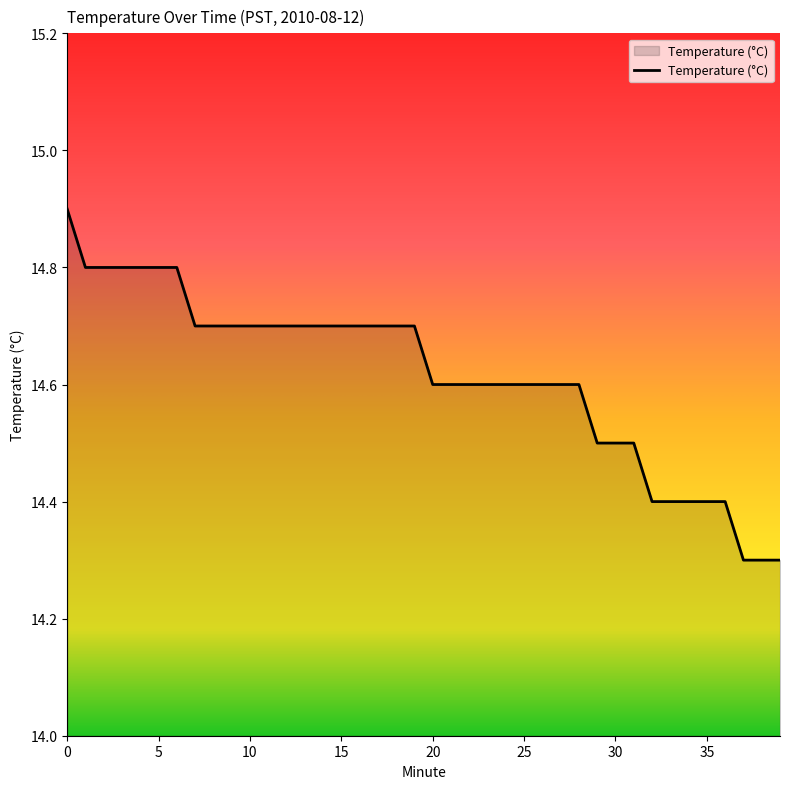

Count the values in the range 14 to 15.

40